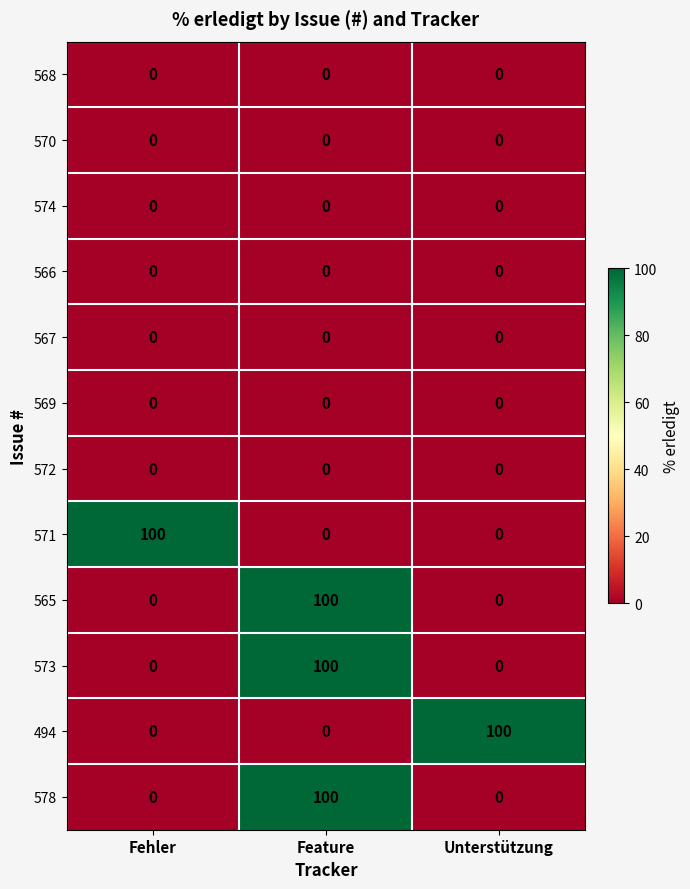

What is the difference between the highest and lowest values at Feature?

100